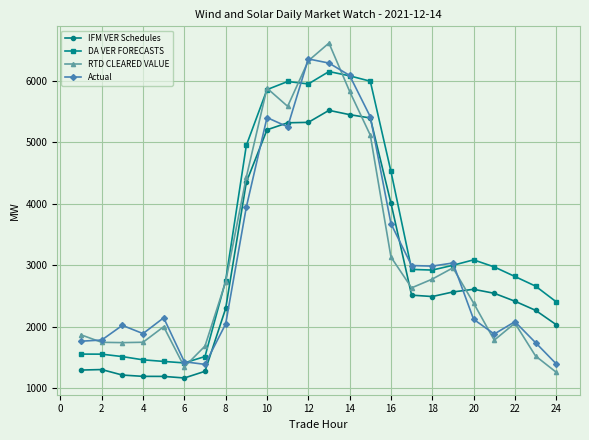

True or false: DA VER FORECASTS and IFM VER Schedules cross at least once.

False